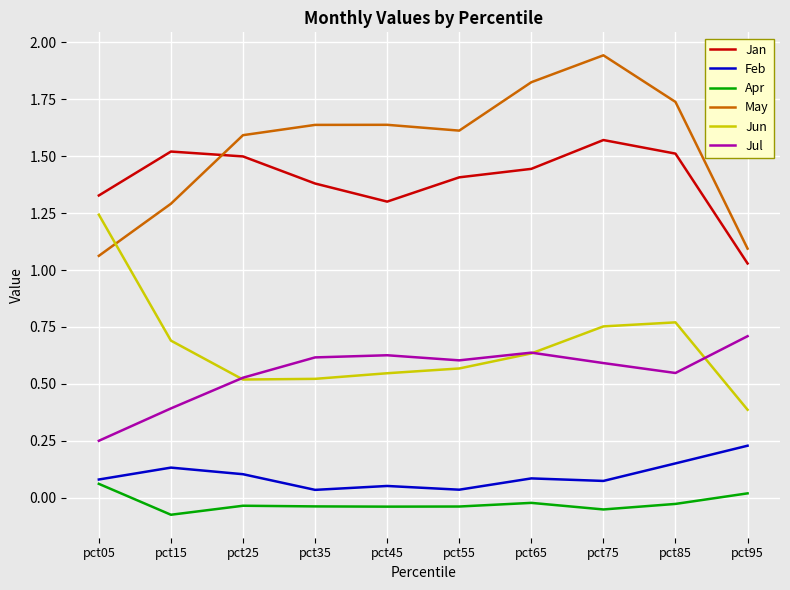

How many interior local valleys does the May series have?

1